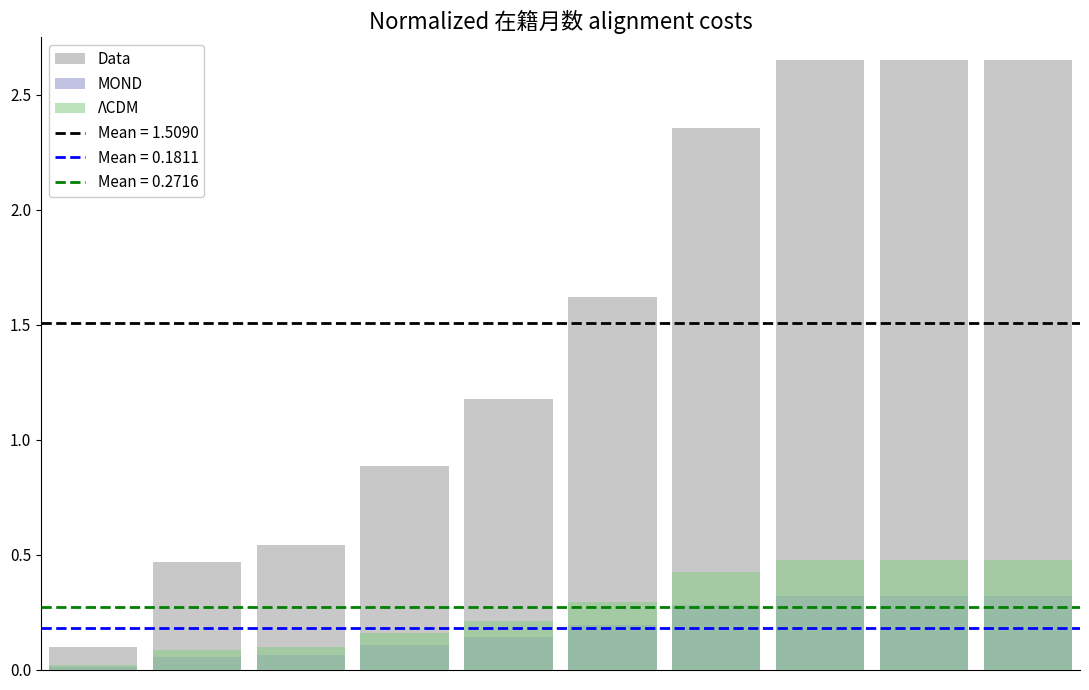

Rank the series at 5 from lowest to highest value.

MOND, ΛCDM, Data